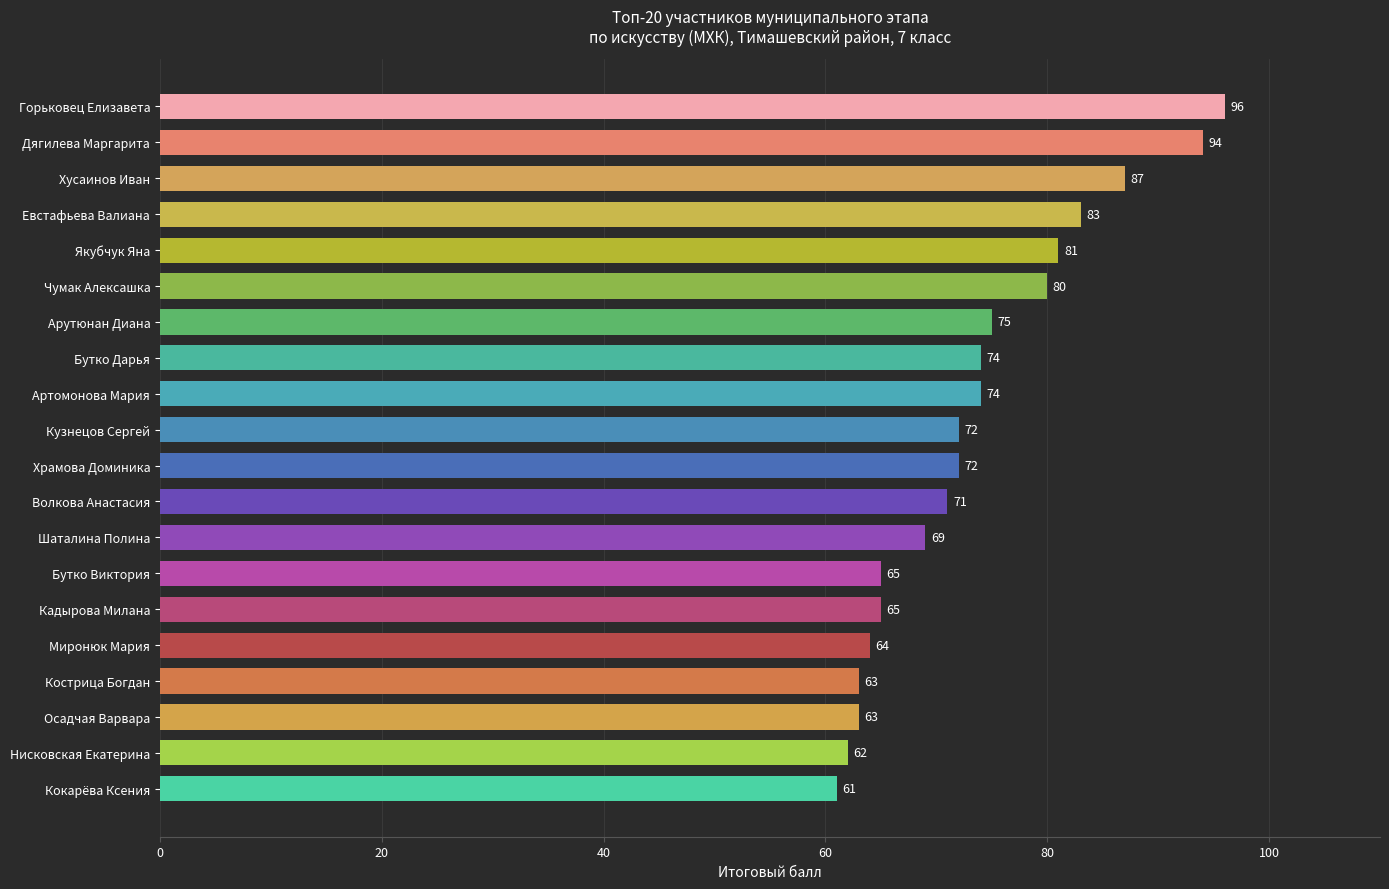

Reading bottom to top, extract all data points from this chart.

Кокарёва Ксения=61	Нисковская Екатерина=62	Осадчая Варвара=63	Кострица Богдан=63	Миронюк Мария=64	Кадырова Милана=65	Бутко Виктория=65	Шаталина Полина=69	Волкова Анастасия=71	Храмова Доминика=72	Кузнецов Сергей=72	Артомонова Мария=74	Бутко Дарья=74	Арутюнан Диана=75	Чумак Алексашка=80	Якубчук Яна=81	Евстафьева Валиана=83	Хусаинов Иван=87	Дягилева Маргарита=94	Горьковец Елизавета=96